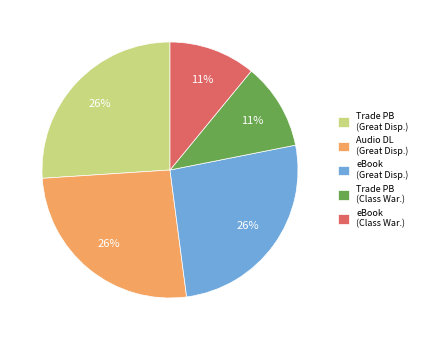

Is it true that eBook (Class War.) is 22% of the pie?

False